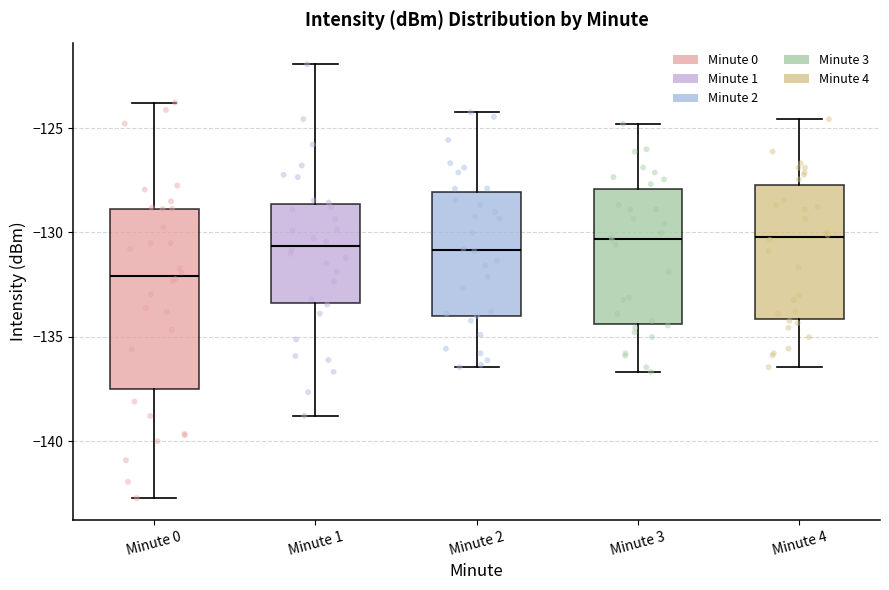

Comparing the boxes themselves (not the whiskers), which one is the tallest?

Minute 0